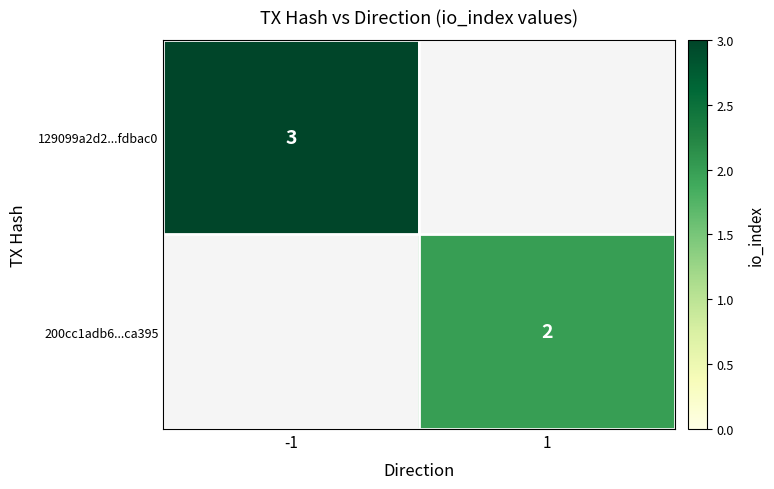

Which category has the lowest value across all series?

1